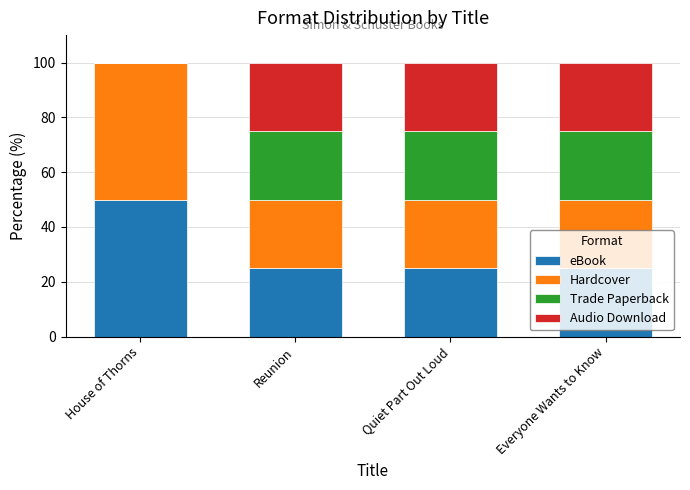

What is the total value across all series at House of Thorns?

100